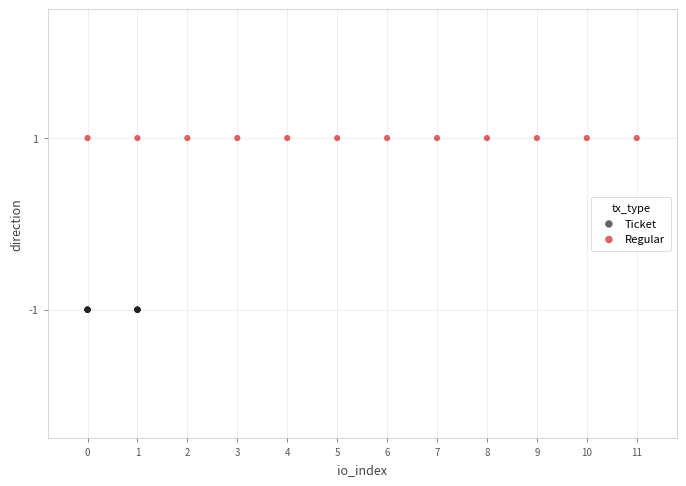

Which series contains the lowest Y value?

Ticket